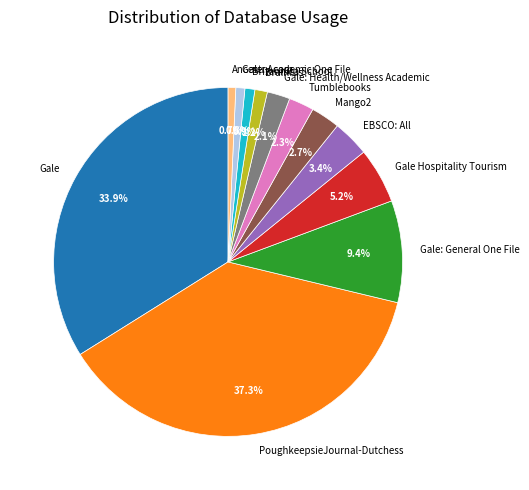

What is the total percentage of PoughkeepsieJournal-Dutchess and Gale Hospitality Tourism?

42.5%